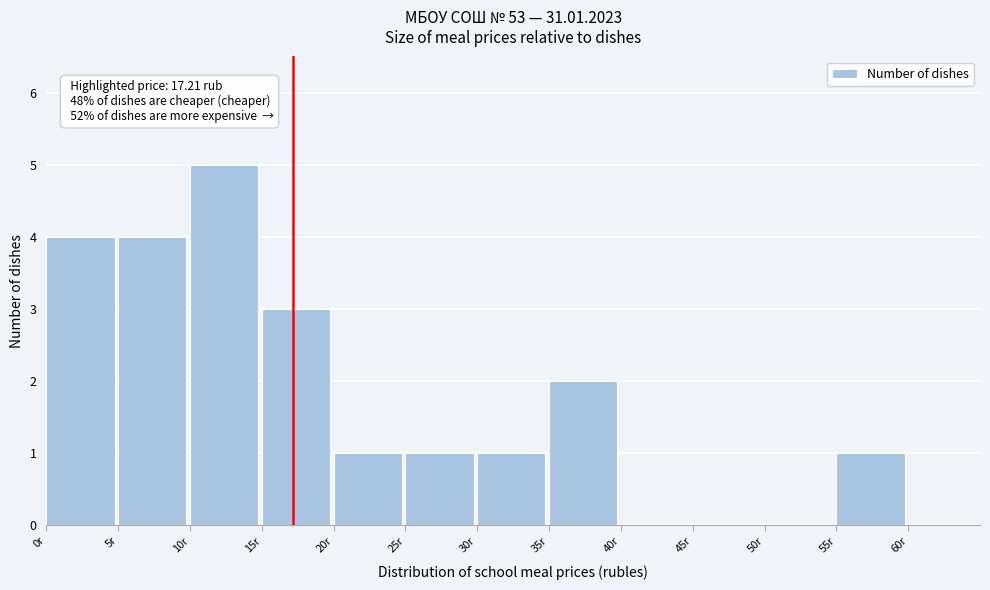

Over which range of the x-axis is the bar tallest?

10 to 15